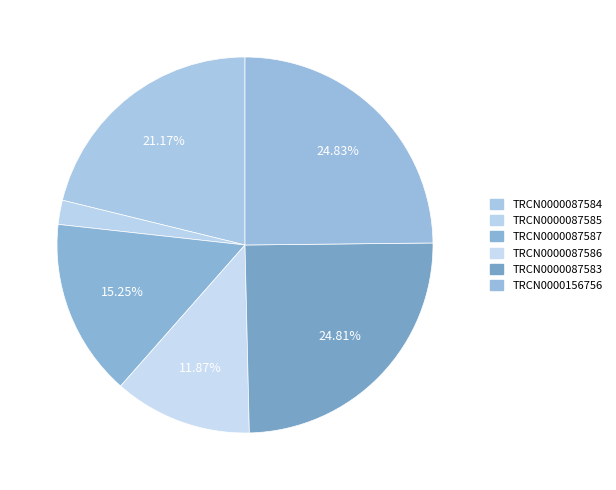

How many slices are in this pie chart?

6